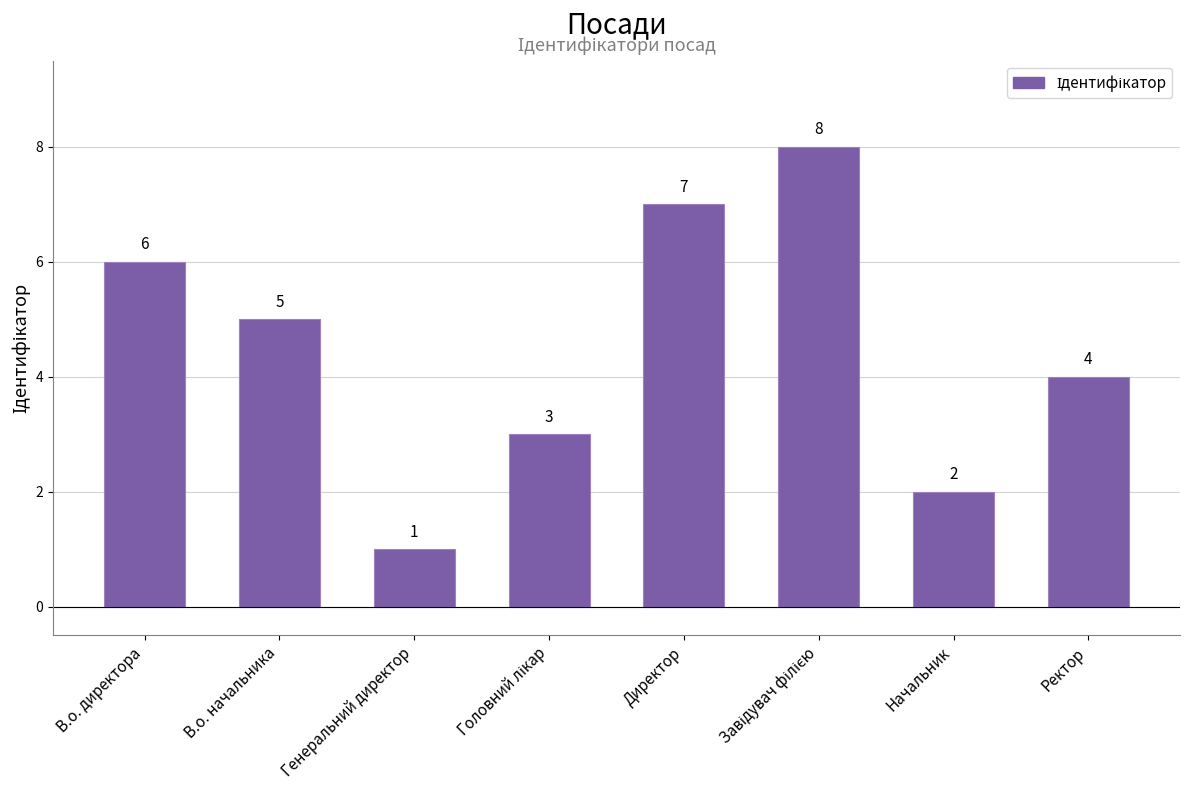

The chart shows a value of 6 at В.о. директора. True or false?

True